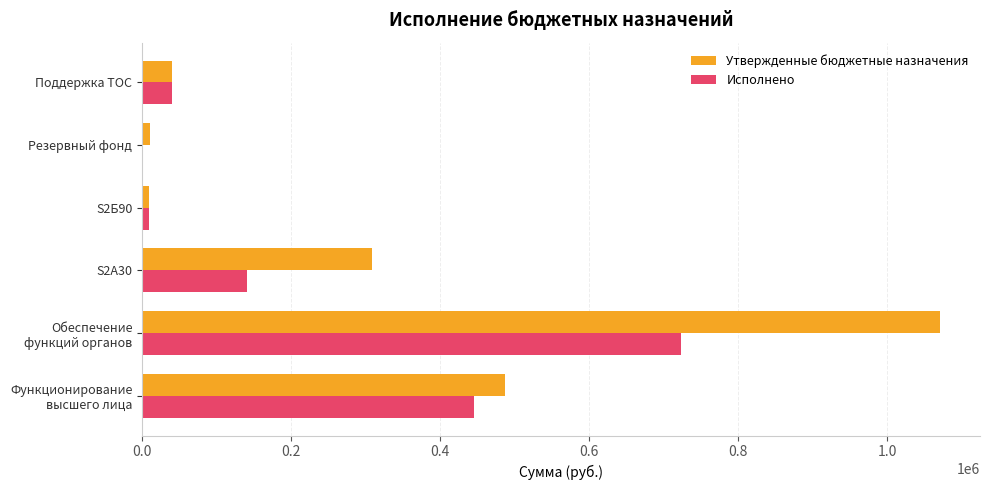

Which series changed the most between S2A30 and S2Б90?

Утвержденные бюджетные назначения